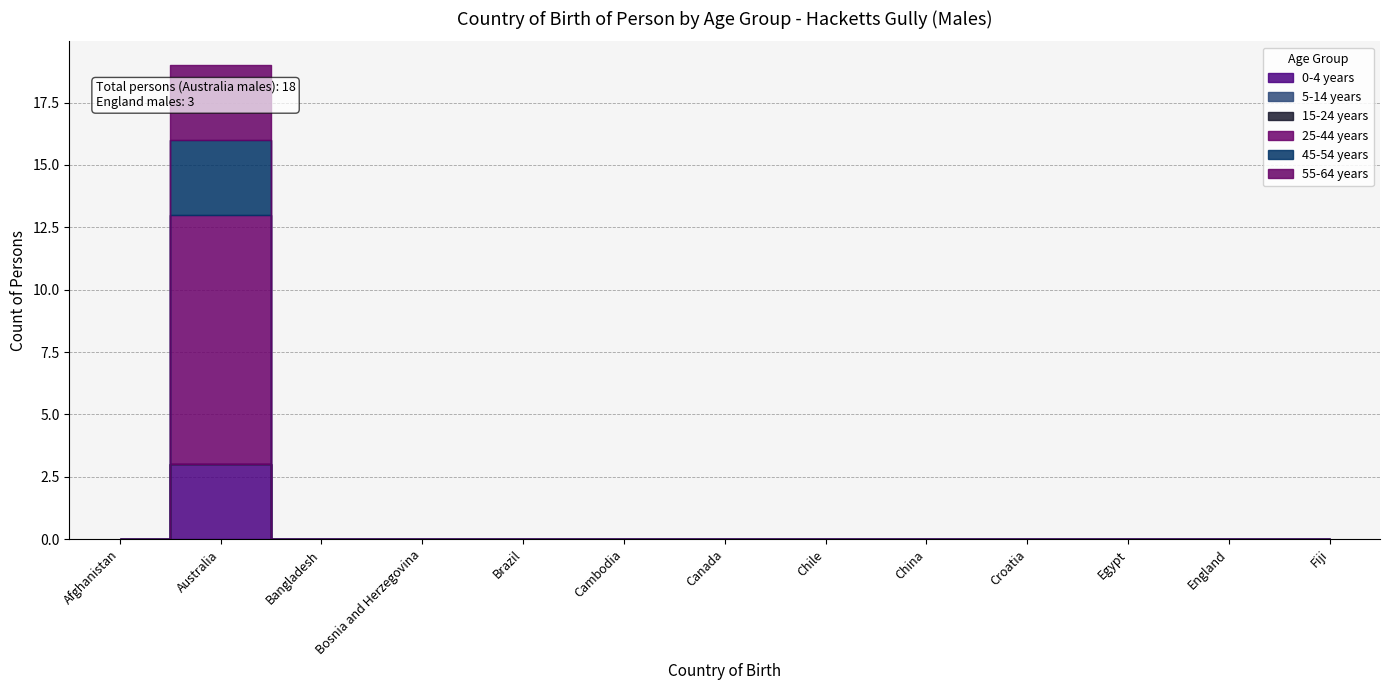

Which has a higher value, Brazil or Egypt?

Brazil